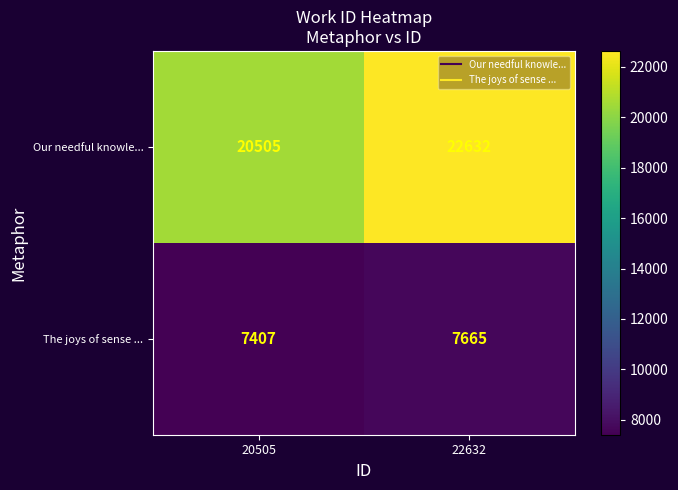

At which label is The joys of sense ... closest to 7536?

20505